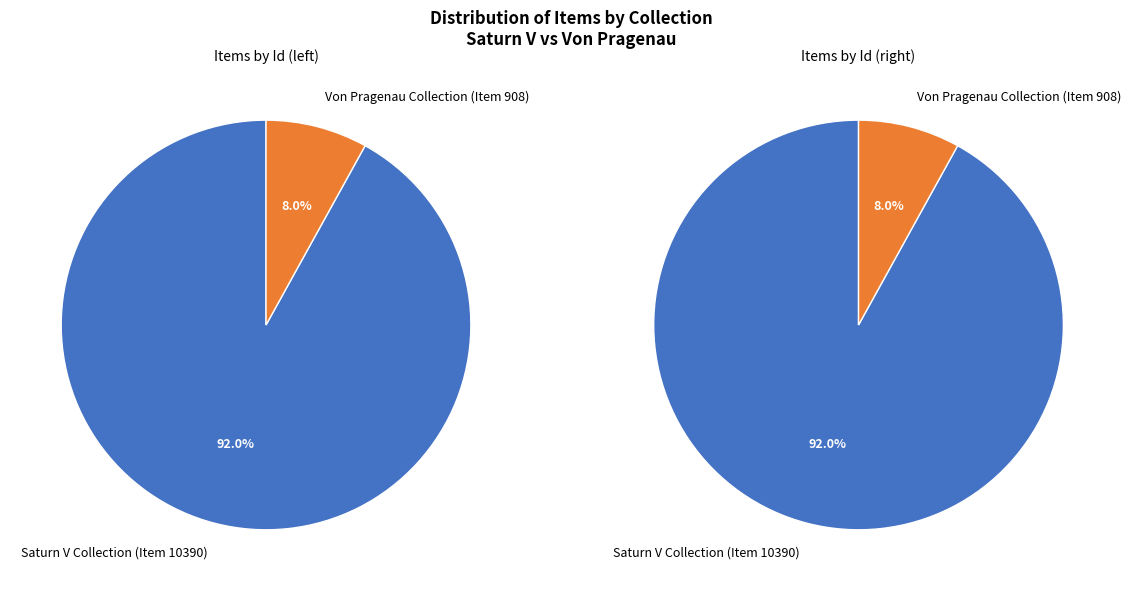

Which slice is the smallest?

Von Pragenau Collection (Item 908)